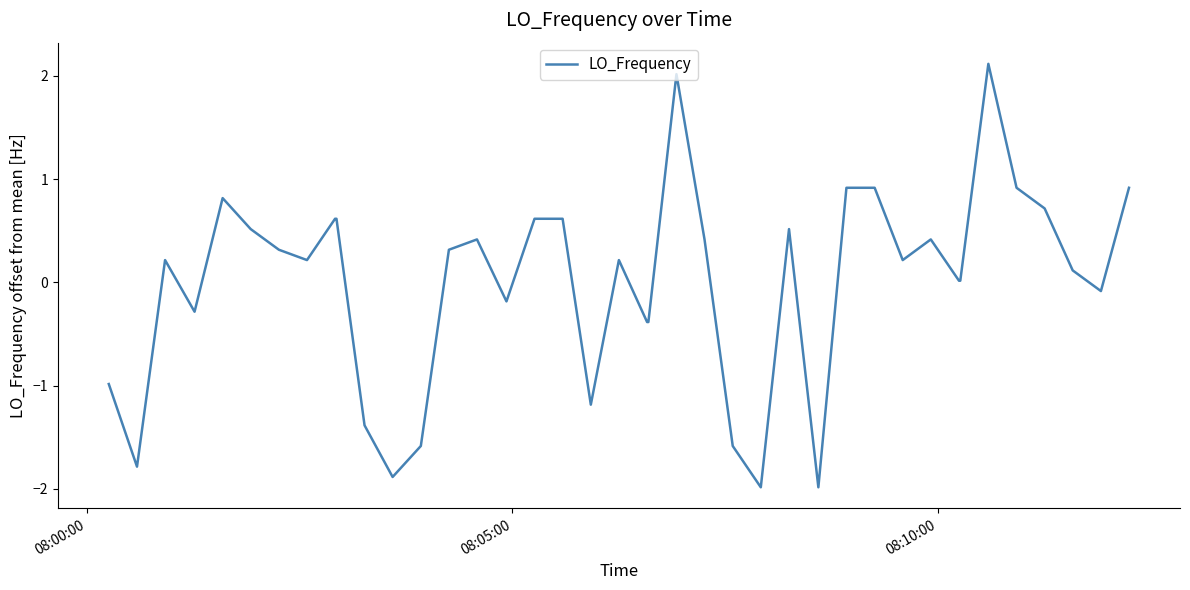

What is the smallest value displayed?

-2.0